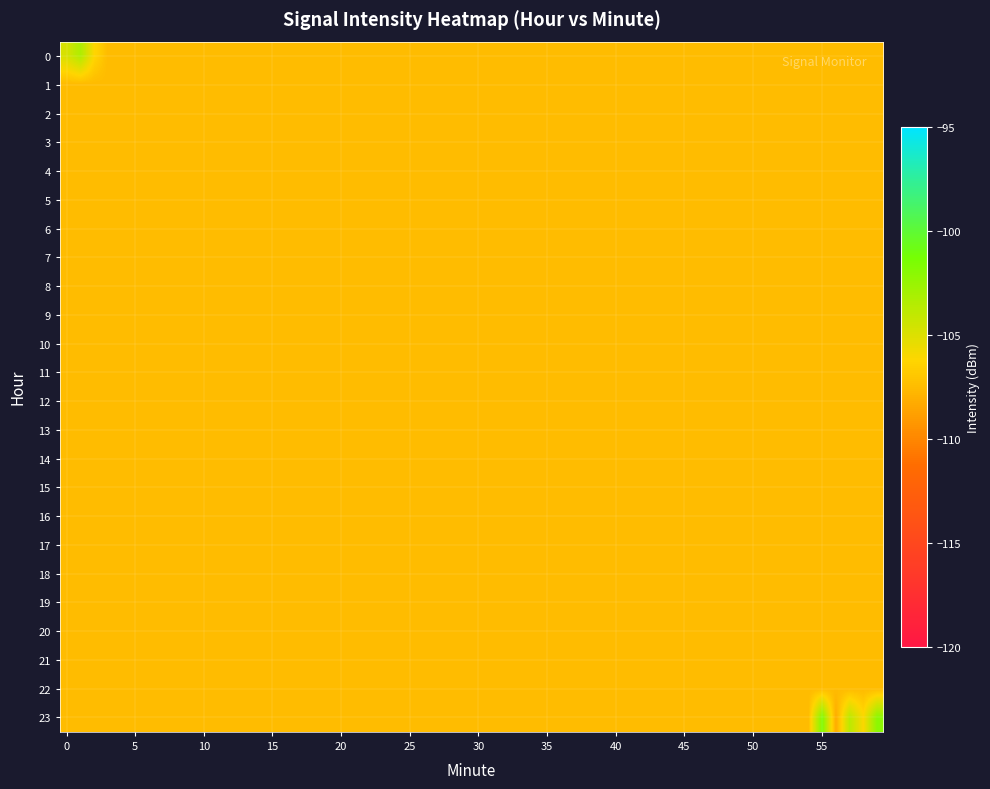

Which series has the largest total across all categories?

23